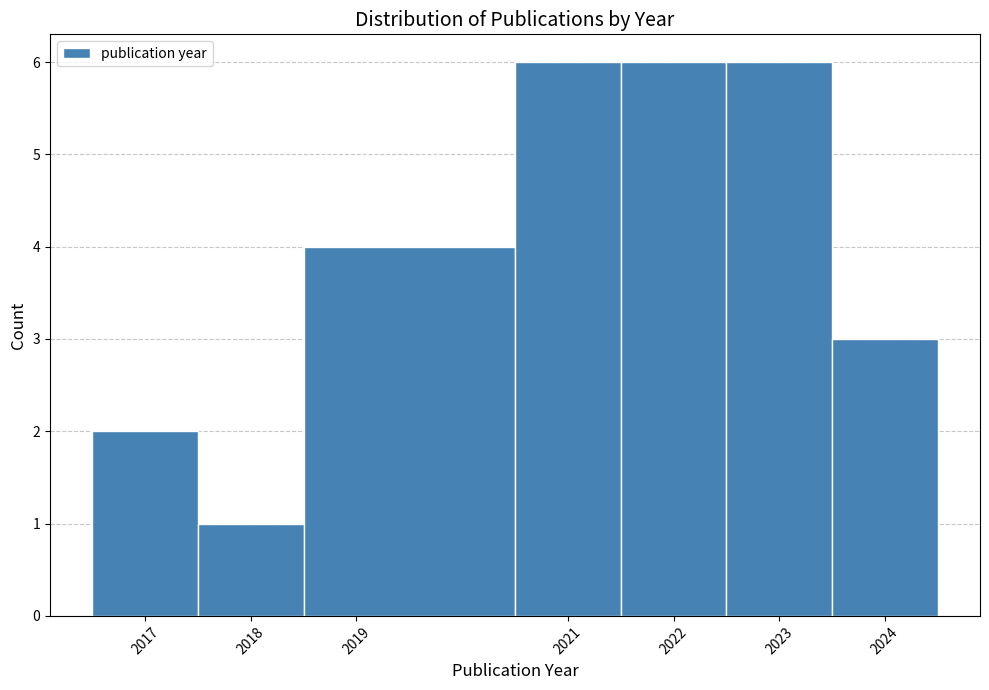

Reading left to right, transcribe this chart: for each bar, give the range it covers on the x-axis and its height. The values are not printed on the chart, so give them approximately, as read against the axis.

2016.5 to 2017.5: 2
2017.5 to 2018.5: 1
2018.5 to 2020.5: 4
2020.5 to 2021.5: 6
2021.5 to 2022.5: 6
2022.5 to 2023.5: 6
2023.5 to 2024.5: 3